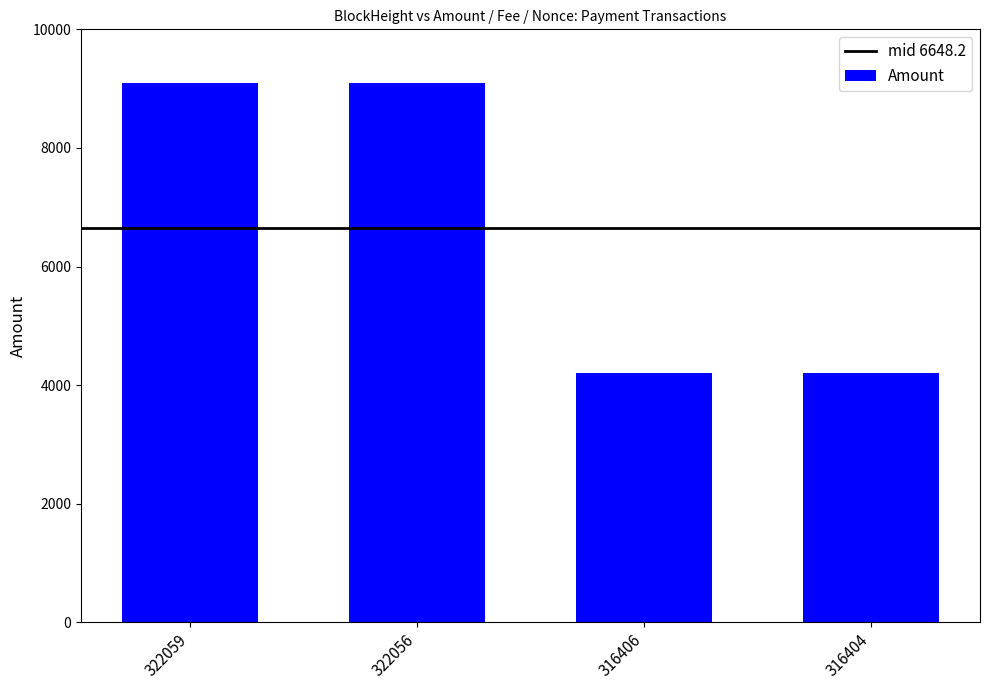

What is the sum of the values at 316406 and 316404?

8408.9